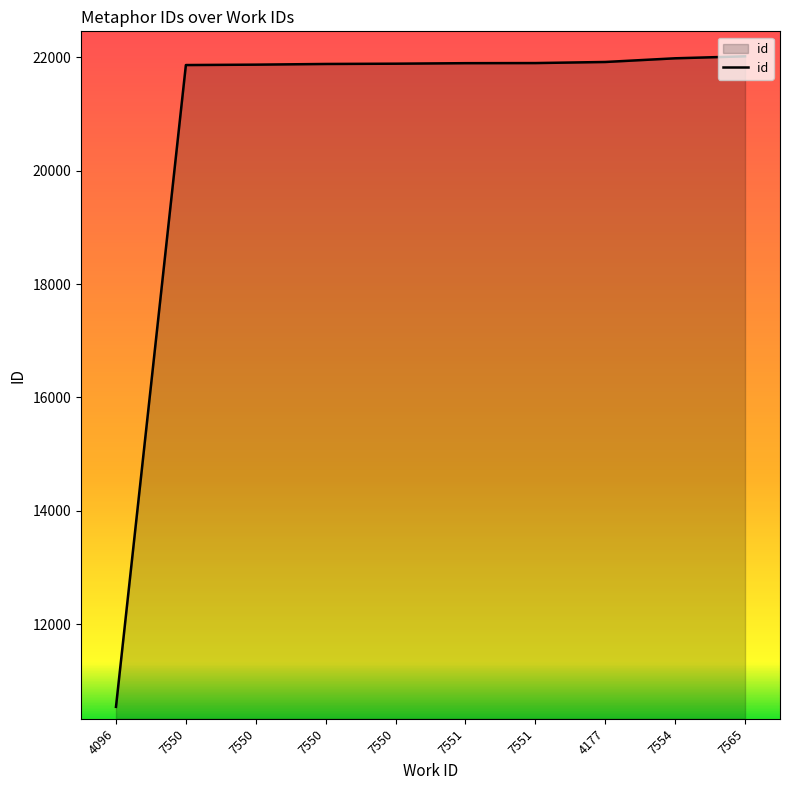

How many lines are shown in the chart?

1